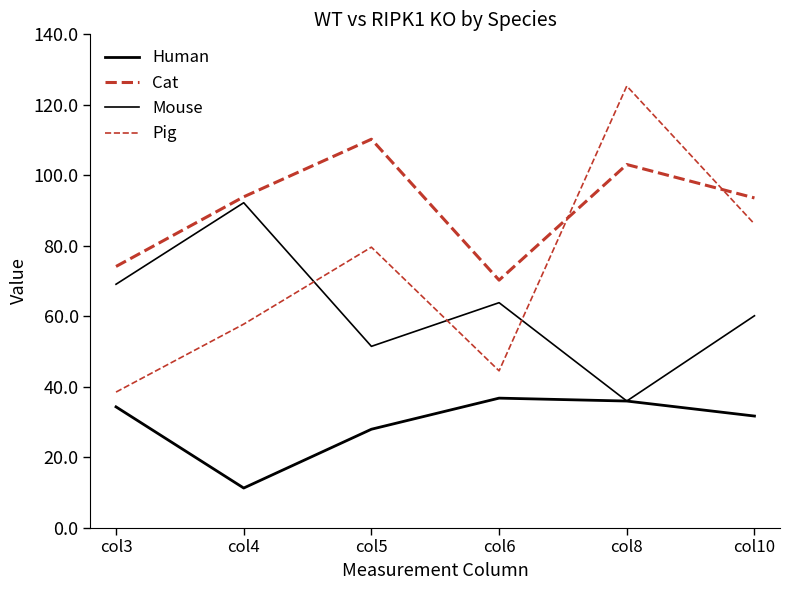

True or false: Pig has a value of 27.6 at col6.

False